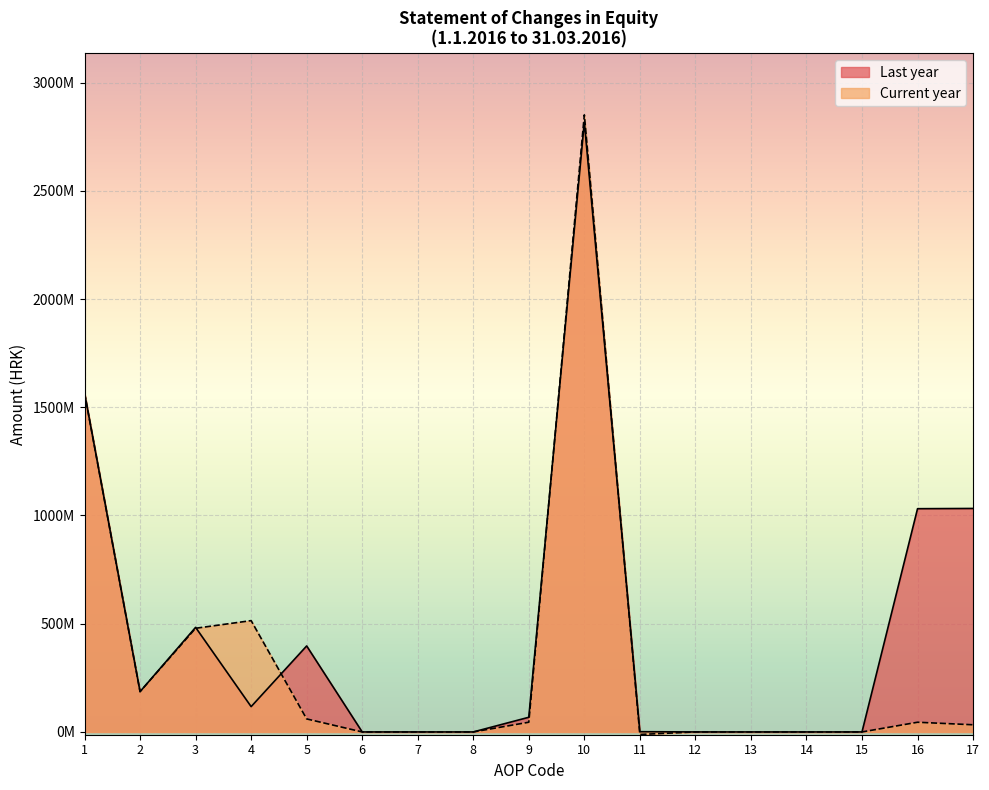

The Current year series shows 2799654053.5 at 1. True or false?

False